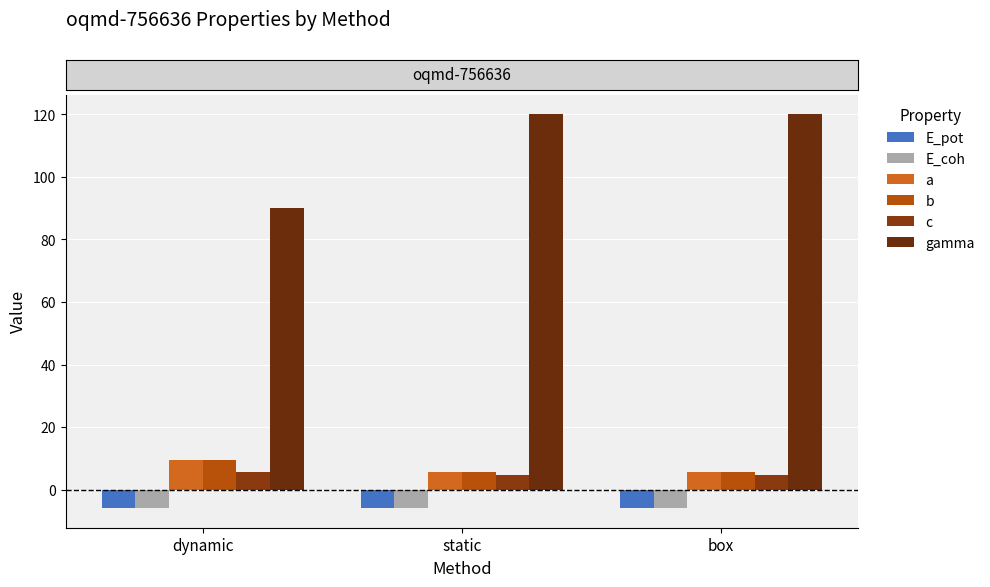

What is the sum of the b values at static and dynamic?

15.2